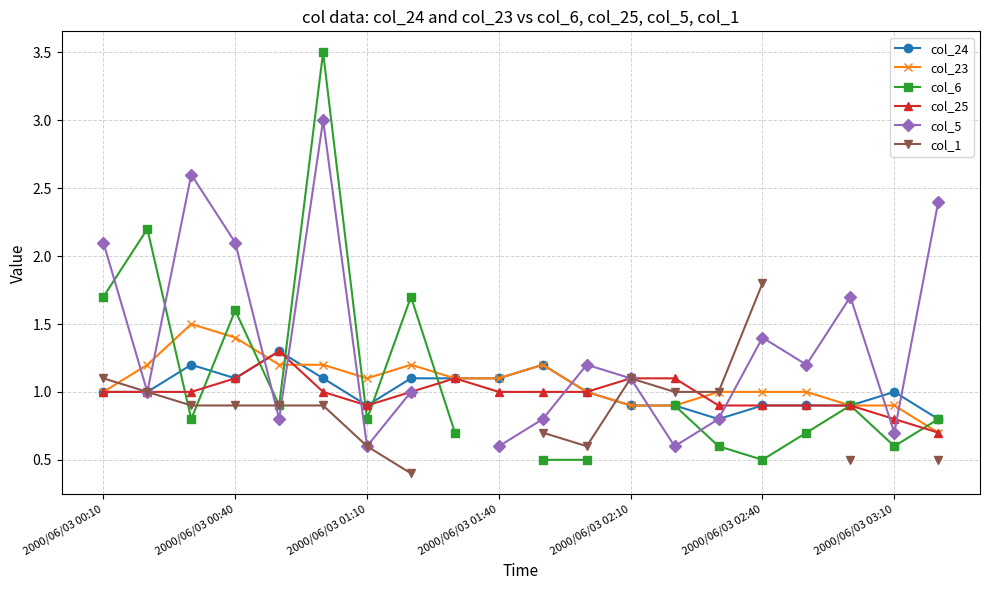

What is the maximum value for col_24?

1.3